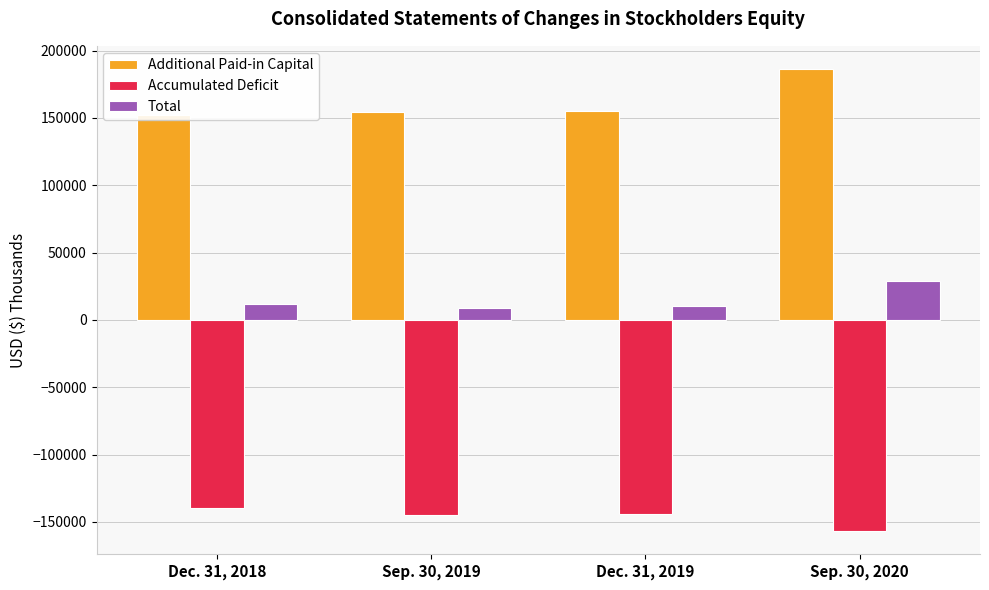

How many bars are there in total?

12